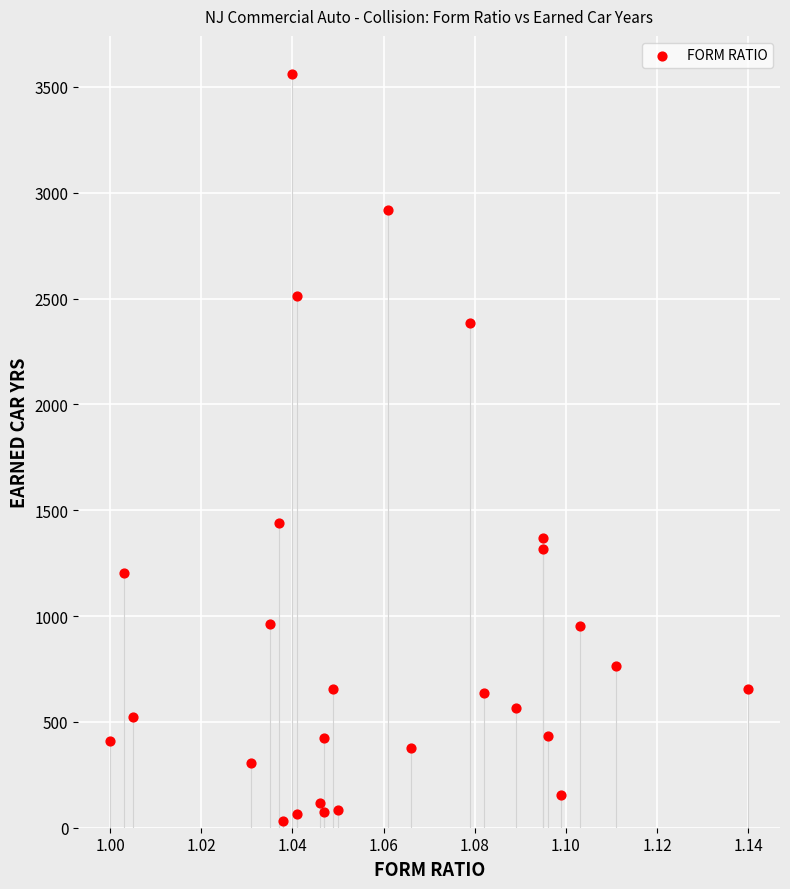

What Y value in the scatter plot is closest to 1796?

1441